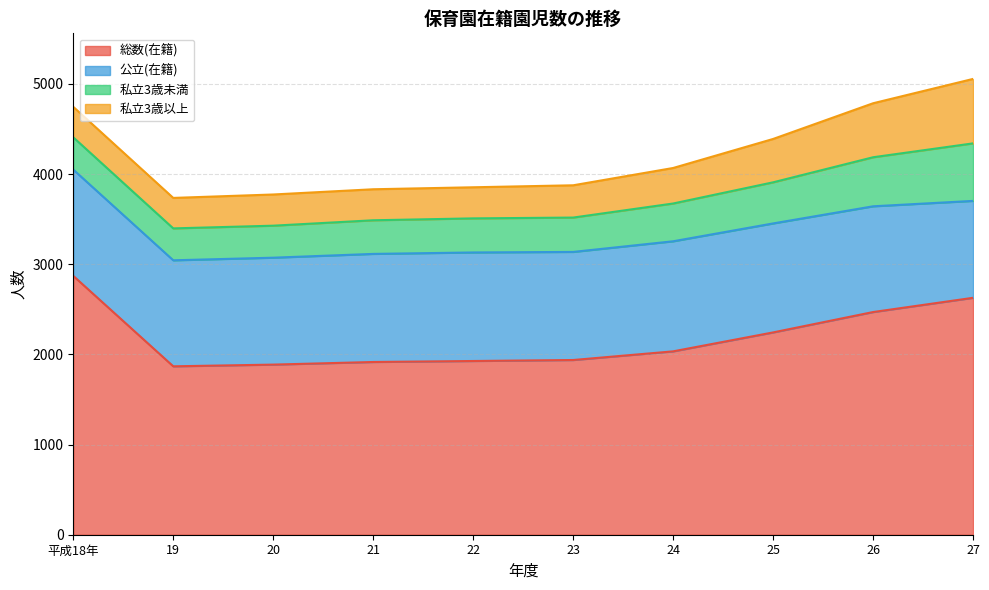

What is the average value of the 公立(在籍) series?

1182